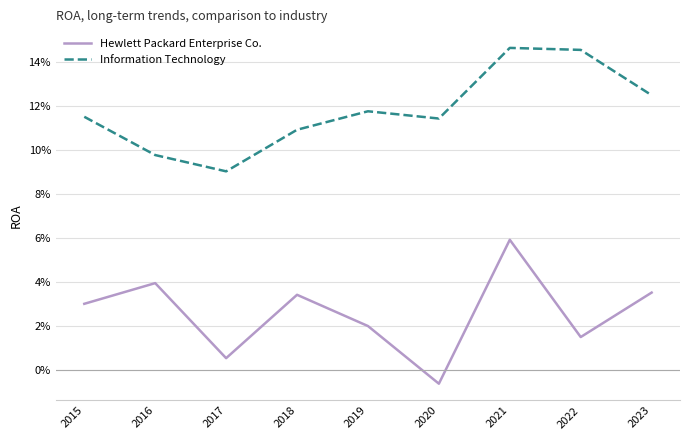

Does the chart display data point markers on the line(s)?

No